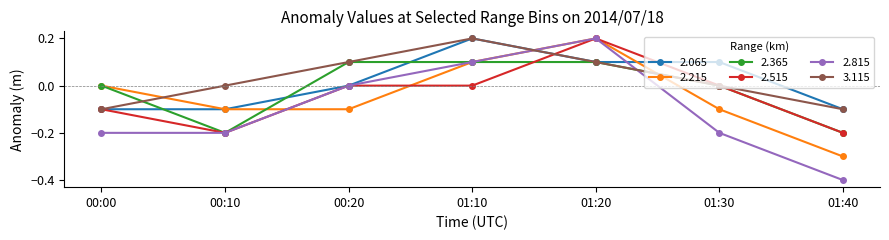

Where is the first local maximum for 2.815?

01:20